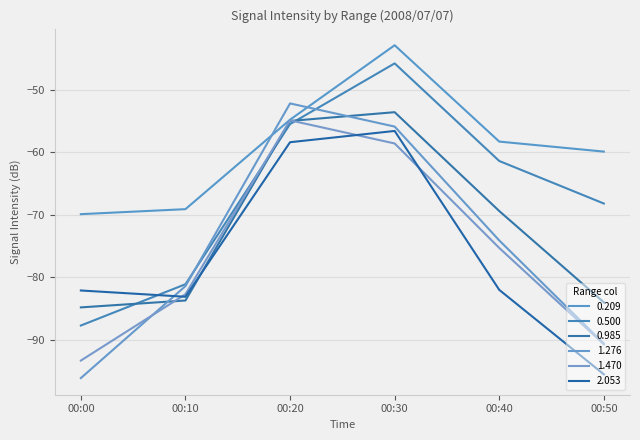

Rank the categories by 0.500 value from lowest to highest.

00:00, 00:10, 00:50, 00:40, 00:20, 00:30